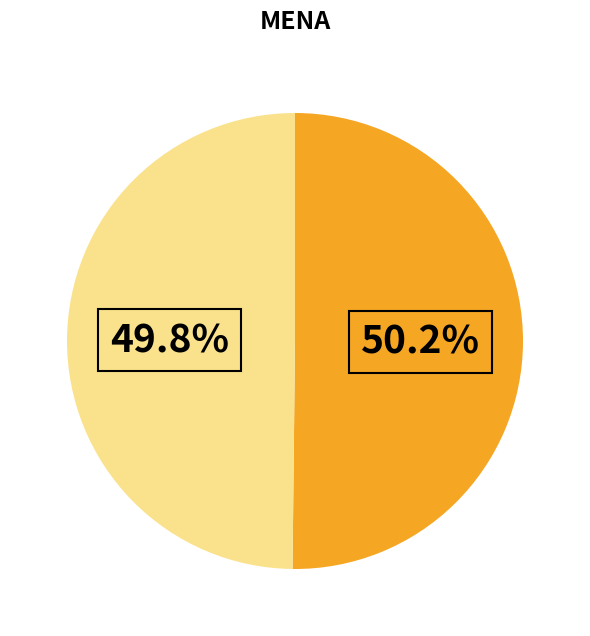

Does any single category account for the majority?

Yes